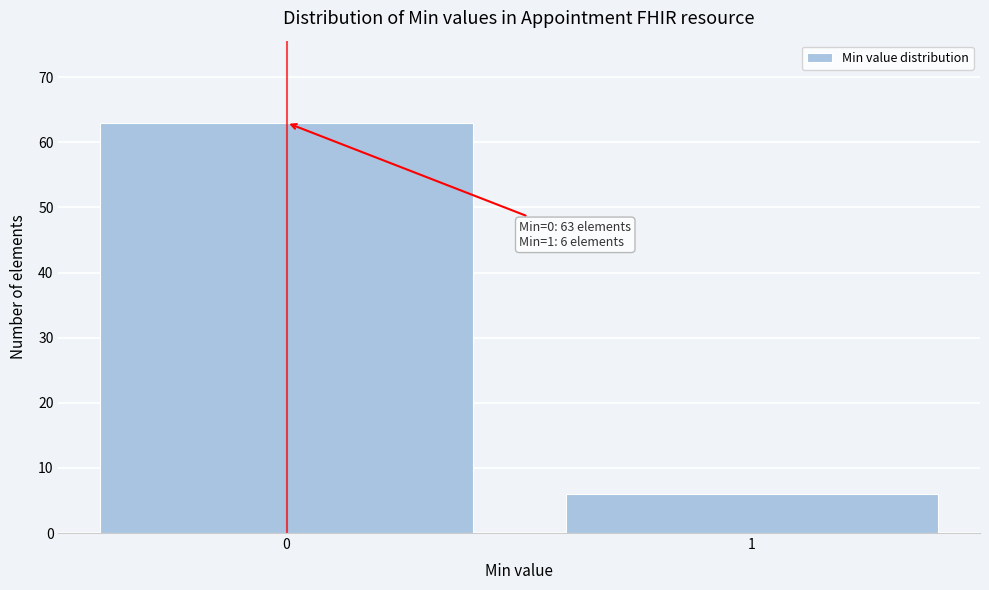

Reading left to right, extract all data points from this chart.

63	6